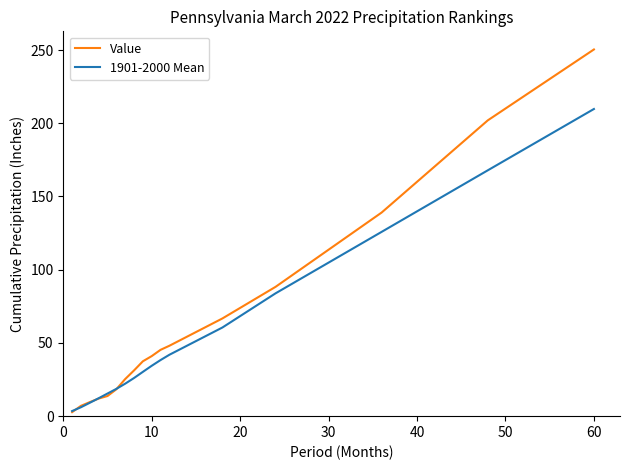

What is the maximum value for 1901-2000 Mean?

209.7